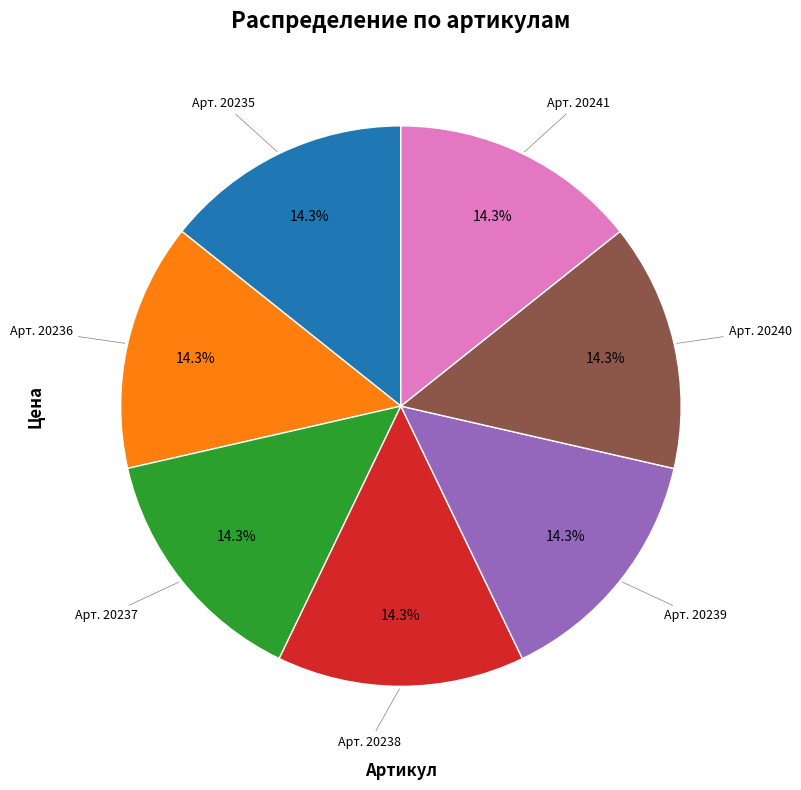

Does any single category account for the majority?

No